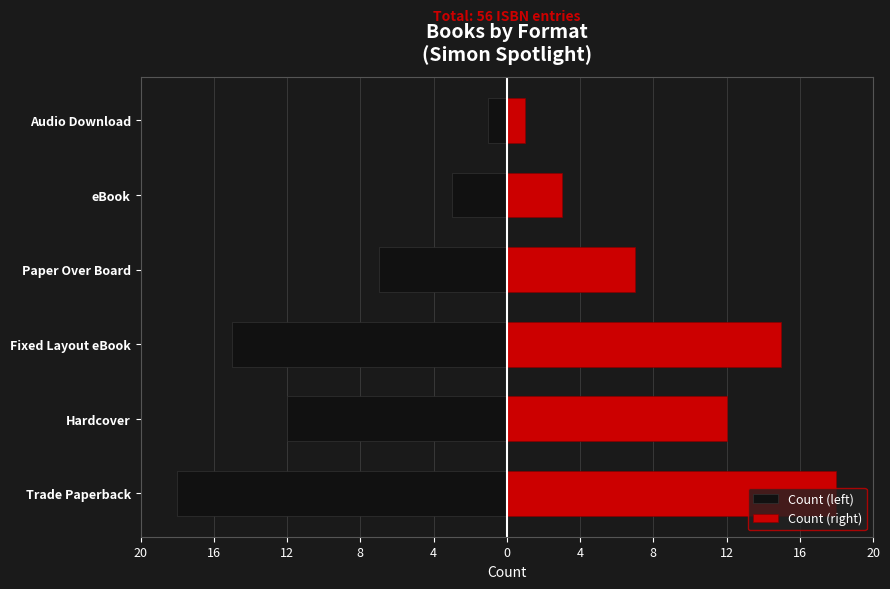

The value of Count (left) at Paper Over Board is -11. True or false?

False